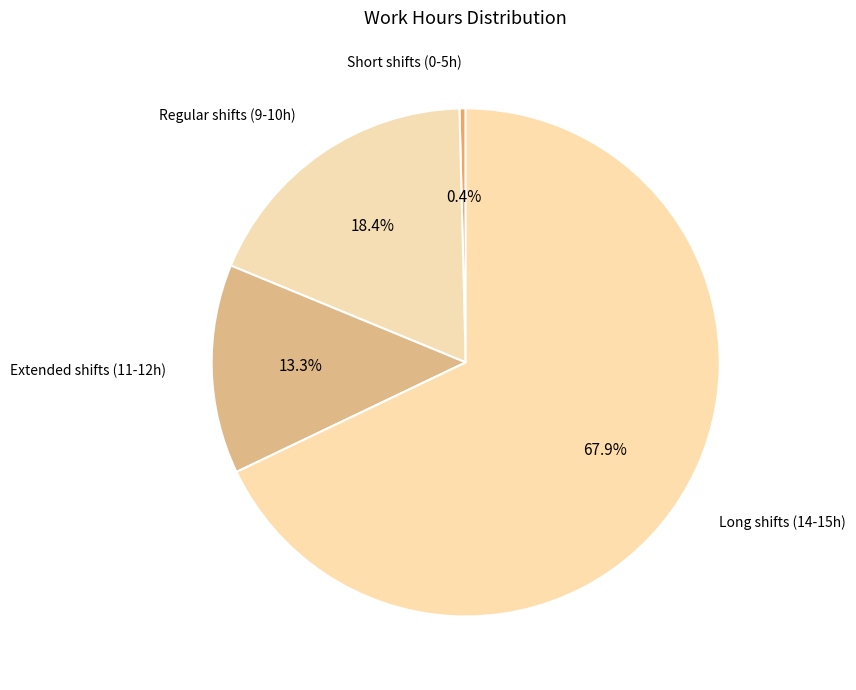

Rank the categories by value from highest to lowest.

Long shifts (14-15h), Regular shifts (9-10h), Extended shifts (11-12h), Short shifts (0-5h)